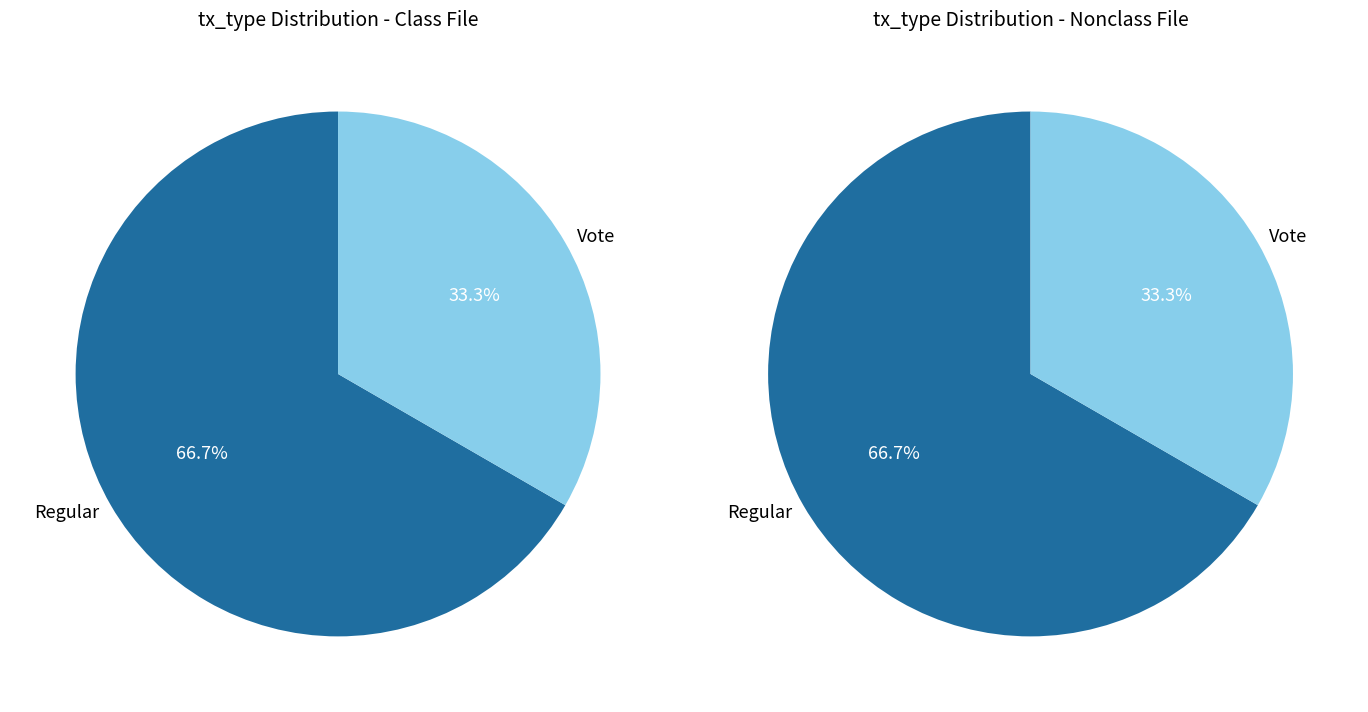

What is the ratio of the value at Regular to the value at Vote?

2.0